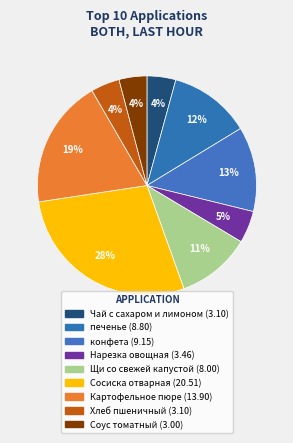

Which category has the smallest portion of the pie?

Соус томатный